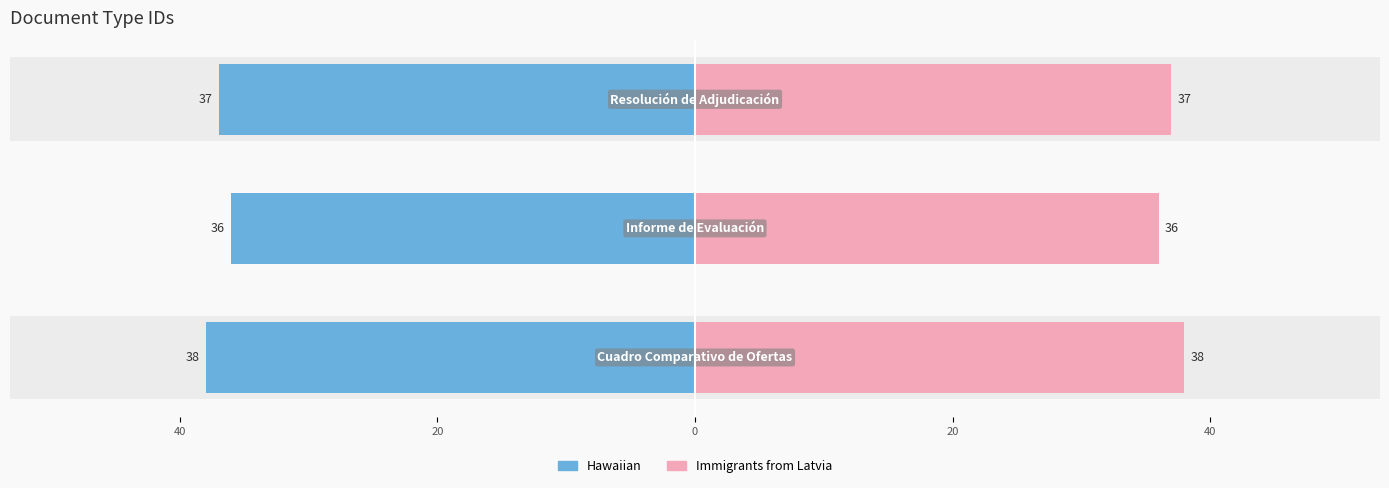

What is the difference between the maximum and minimum values in the Immigrants from Latvia series?

2